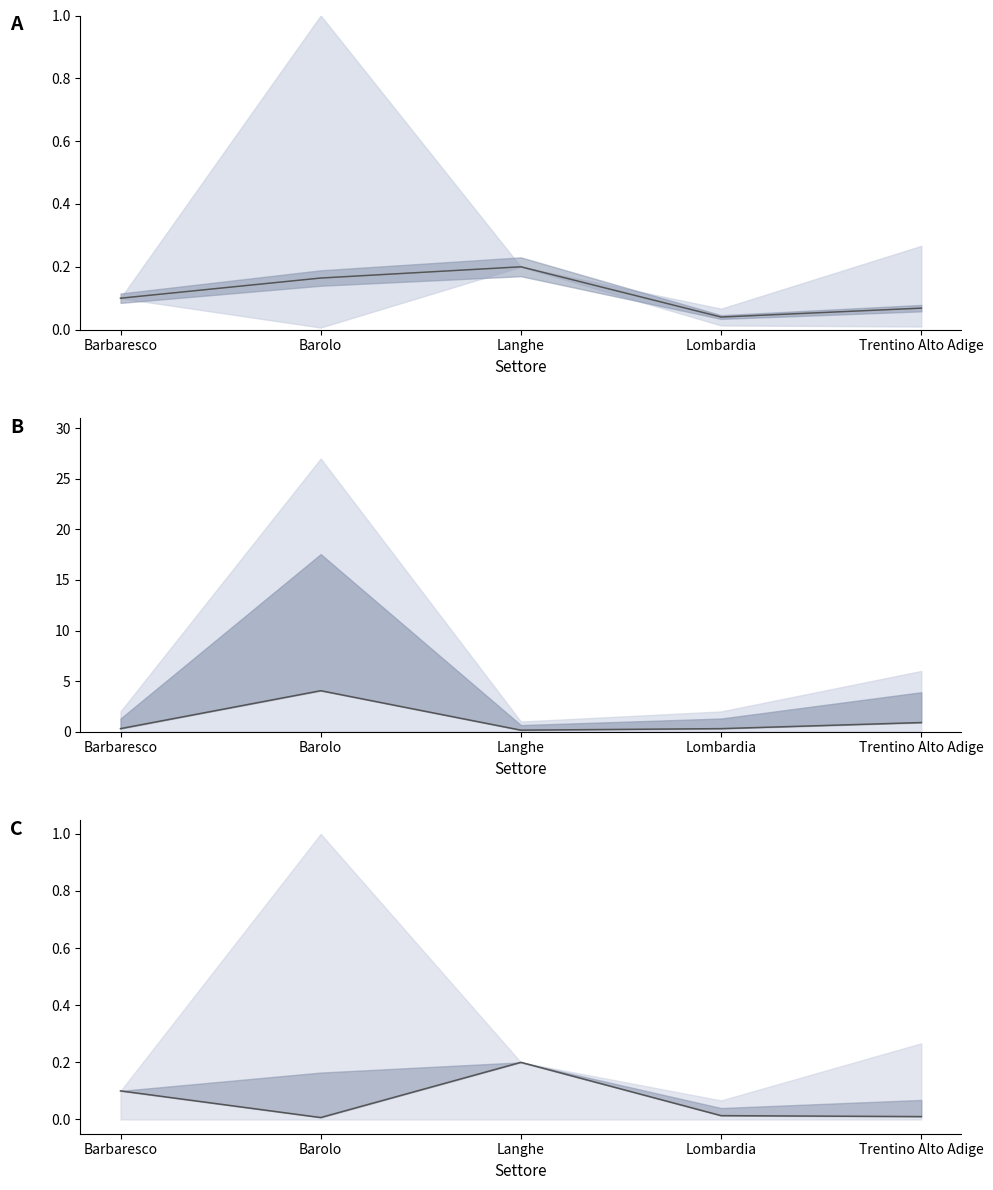

Between Barolo and Lombardia, which series saw the biggest shift?

Count lower